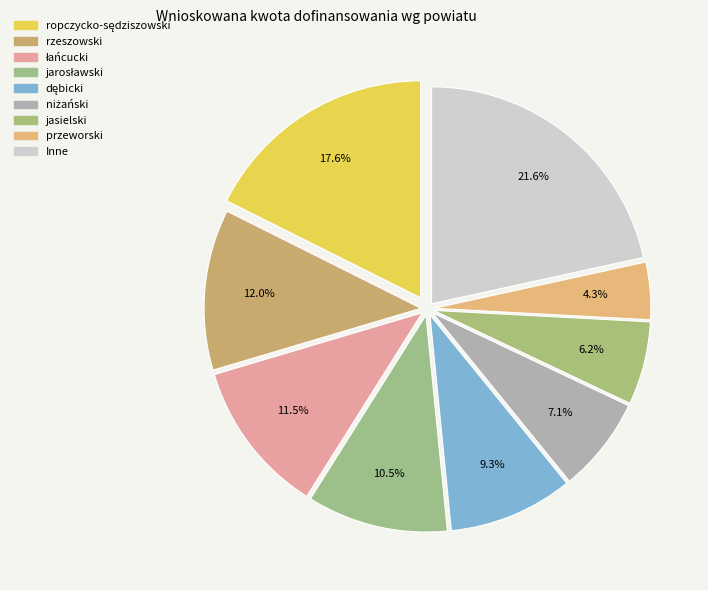

Which category has the smallest portion of the pie?

przeworski